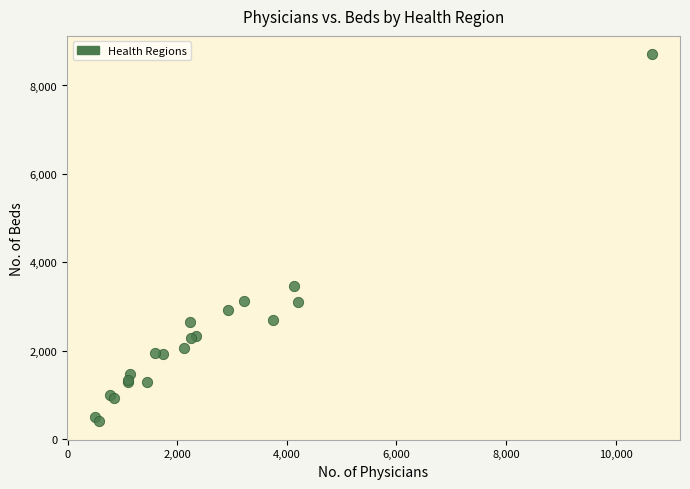

What Y value in the scatter plot is closest to 4553?

3456